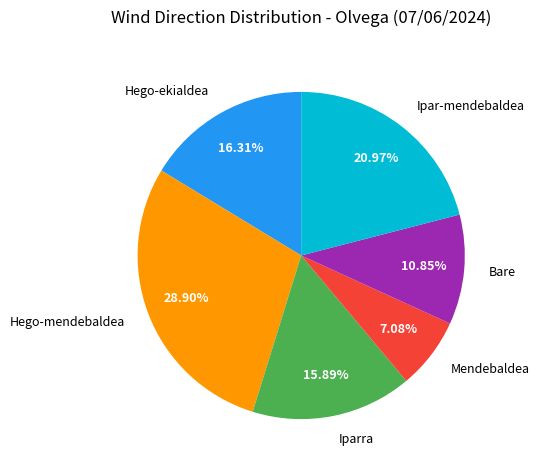

Do Hego-ekialdea and Hego-mendebaldea together represent more than half of the pie?

No